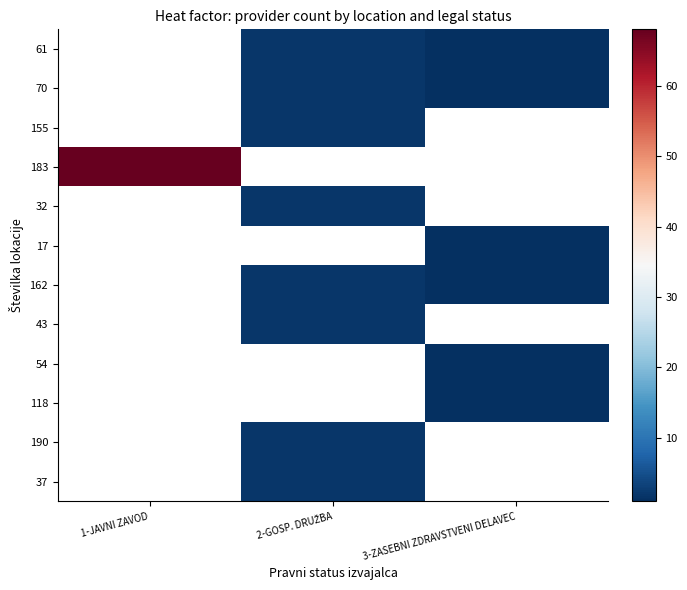

Which category has the highest value across all series?

1-JAVNI ZAVOD